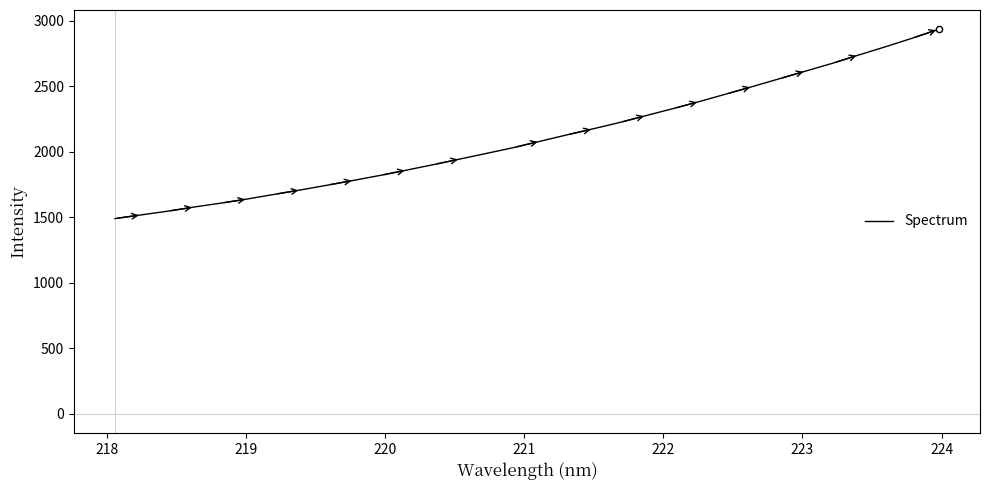

What is the minimum value shown in the chart?

1489.1